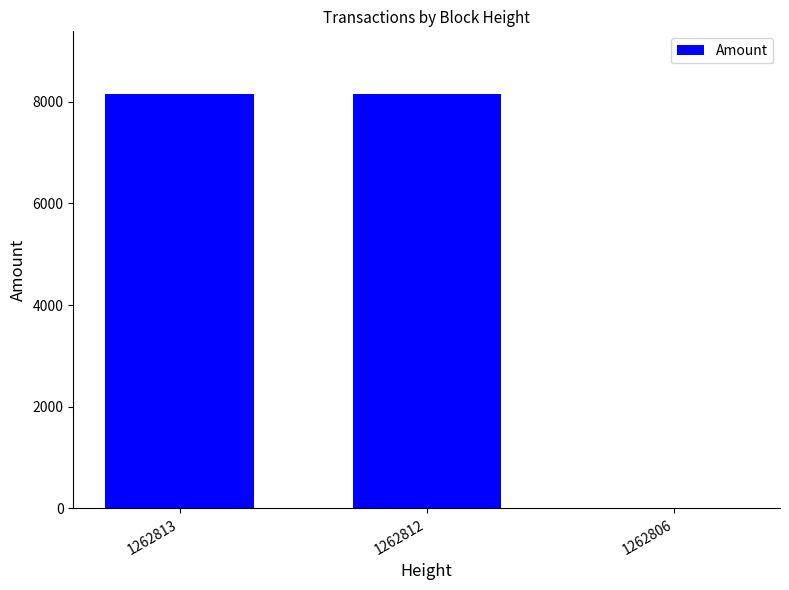

Where does the data first go above 8156?

1262813